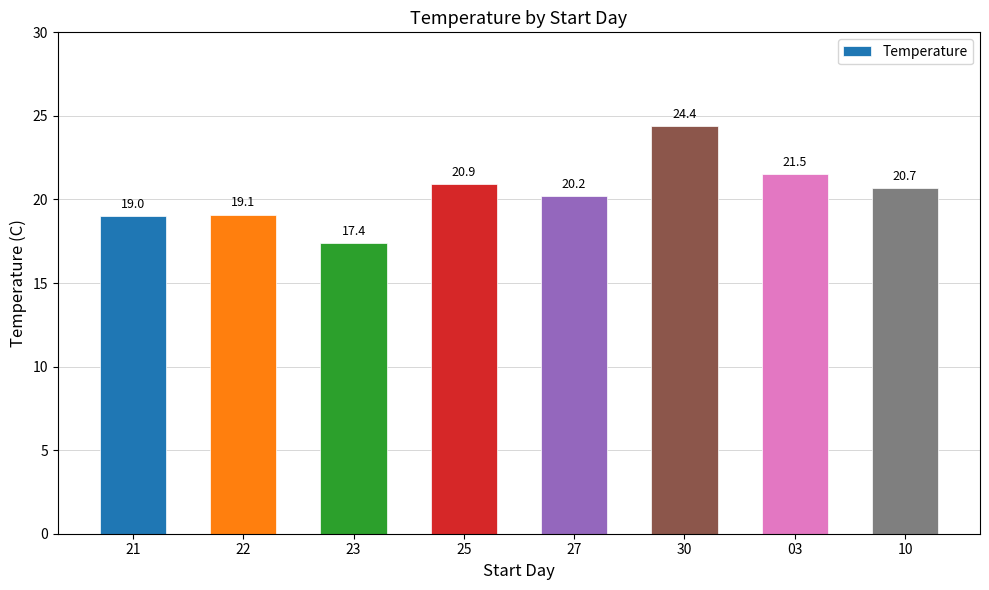

How many categories are shown in the chart?

8